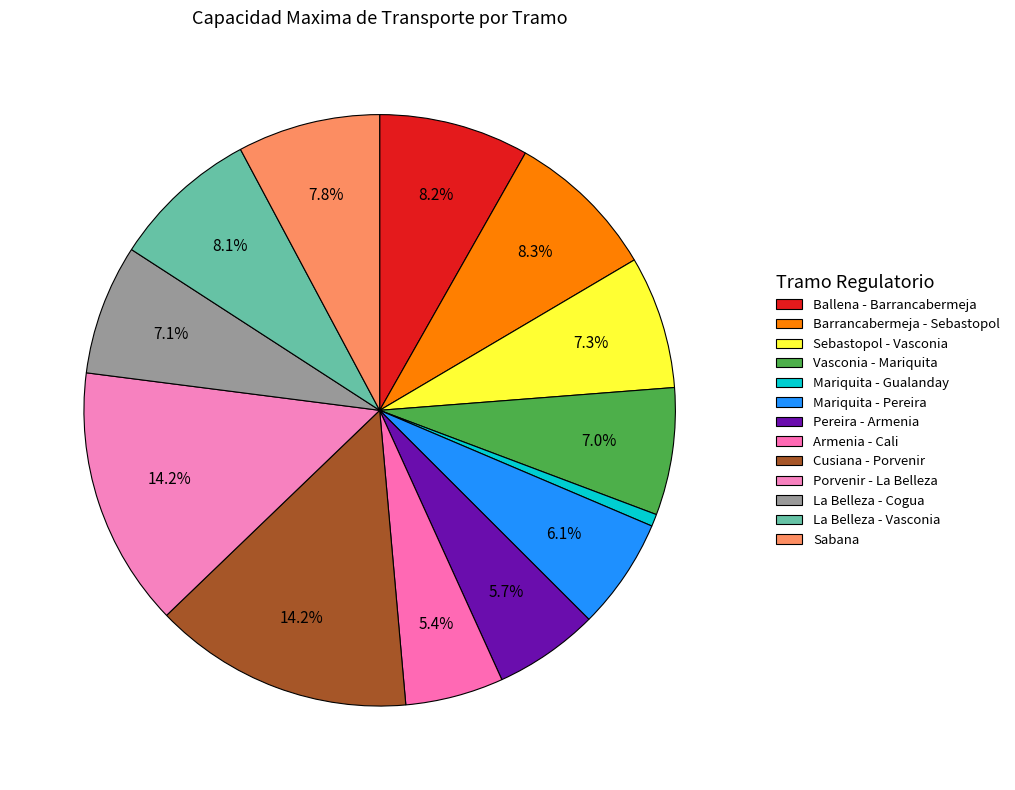

How many segments does this pie chart have?

13